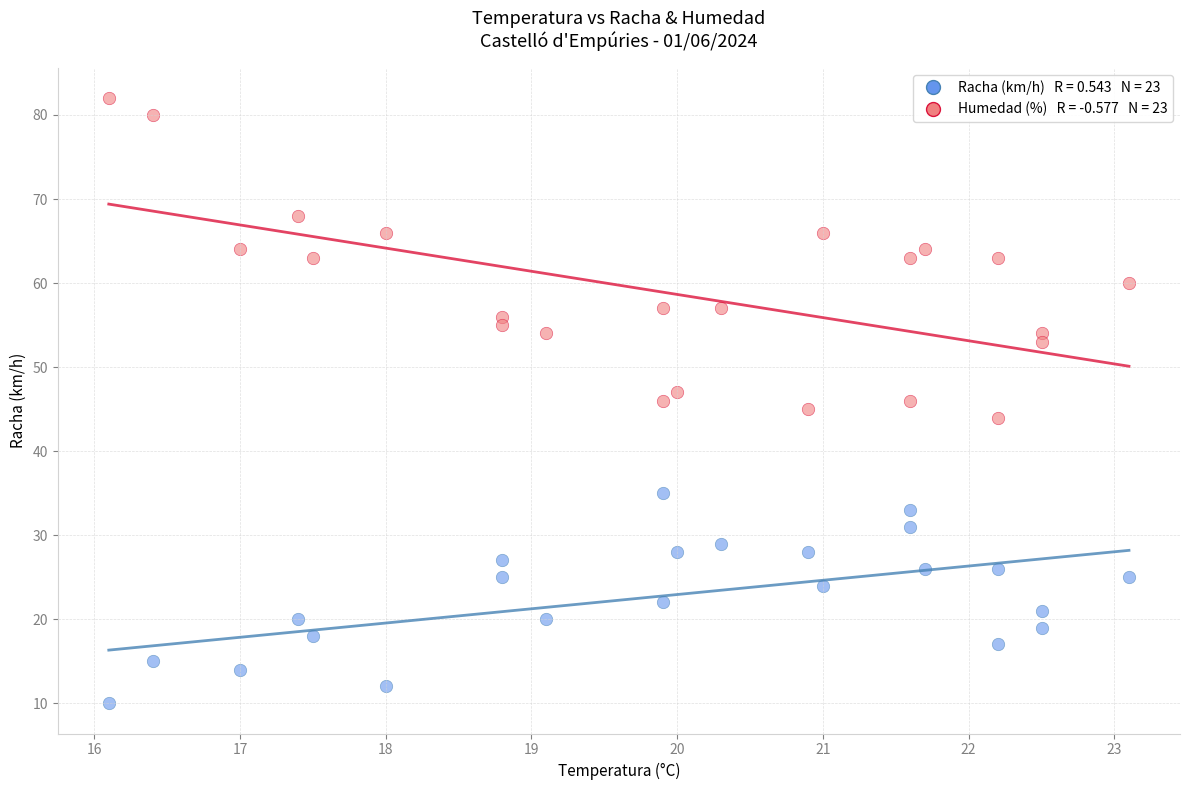

Across all data points, what is the range of Y values (max minus min)?

72